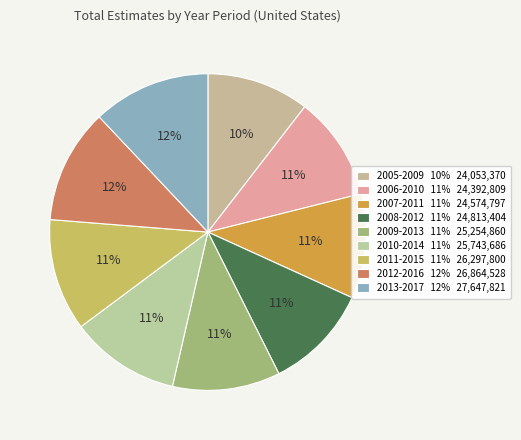

Is there any slice that represents more than half of the pie?

No